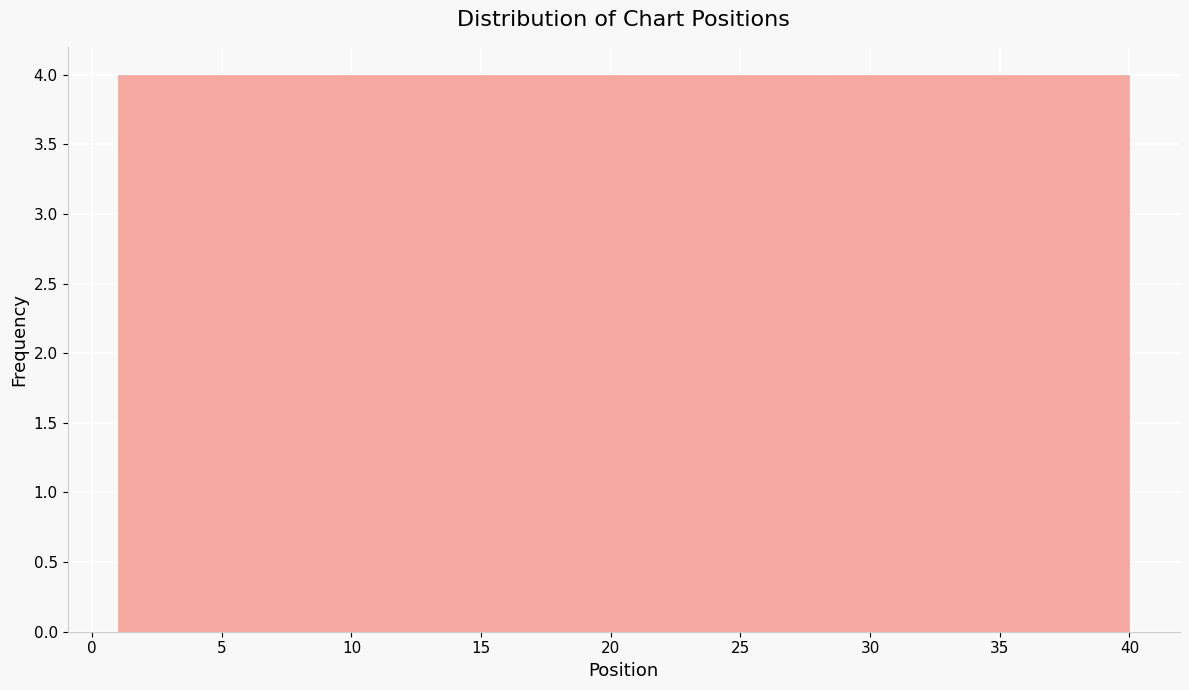

Reading left to right, transcribe this chart: for each bar, give the range it covers on the x-axis and its height. Neither the bar edges nor the heights are printed on the chart, so give them approximately, as read against the axes.

1.0 to 4.9: 4
4.9 to 8.8: 4
8.8 to 12.7: 4
12.7 to 16.6: 4
16.6 to 20.5: 4
20.5 to 24.4: 4
24.4 to 28.3: 4
28.3 to 32.2: 4
32.2 to 36.1: 4
36.1 to 40.0: 4